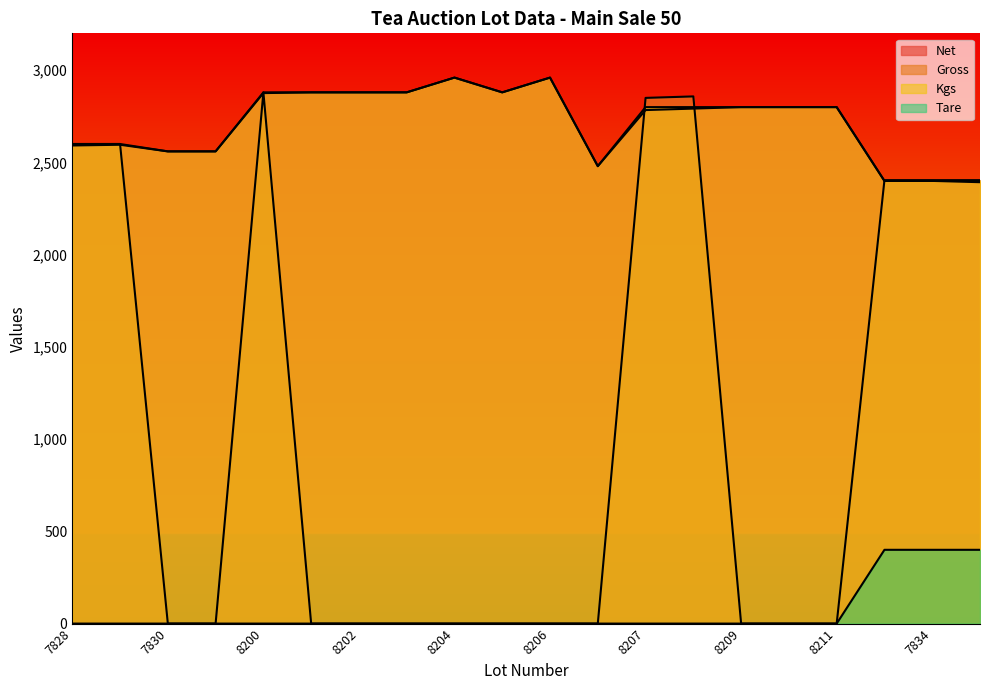

Reading left to right, extract all data points from this chart.

Net: 2592	2596	2560	2560	2876	2880	2880	2880	2960	2880	2960	2480	2784	2792	2800	2800	2800	2400	2400	2393
Gross: 2600	2600	0	0	2880	0	0	0	0	0	0	0	2850	2858	0	0	0	2404	2404	2404
Kgs: 2600	2600	2560	2560	2880	2880	2880	2880	2960	2880	2960	2480	2800	2800	2800	2800	2800	2400	2400	2400
Tare: 0	0	0	0	0	0	0	0	0	0	0	0	0	0	0	0	0	400	400	400